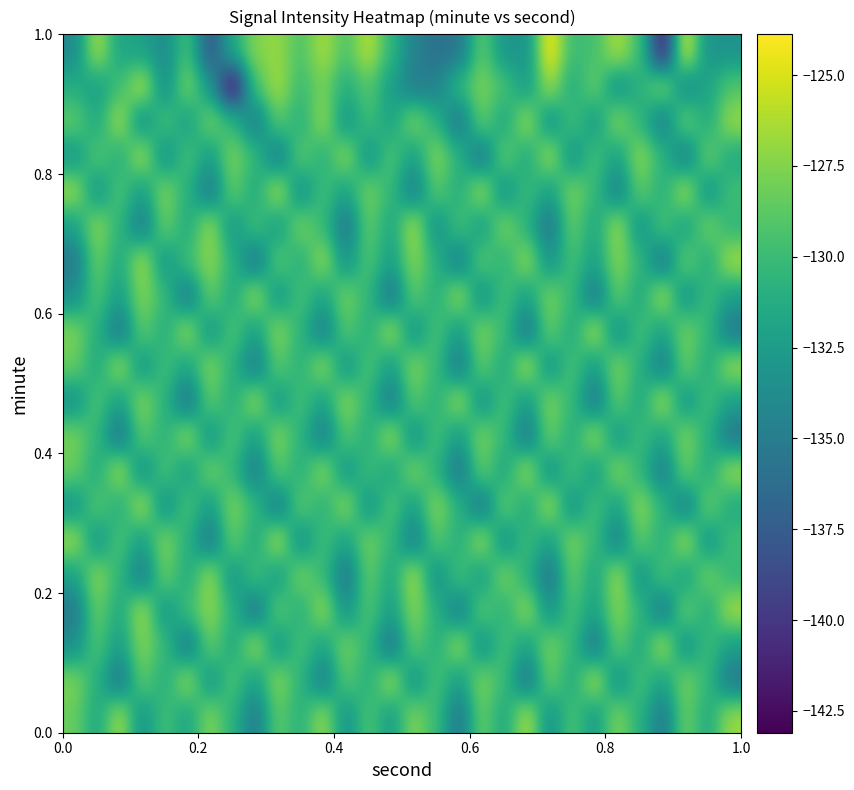

What is the greatest value displayed?

-123.9